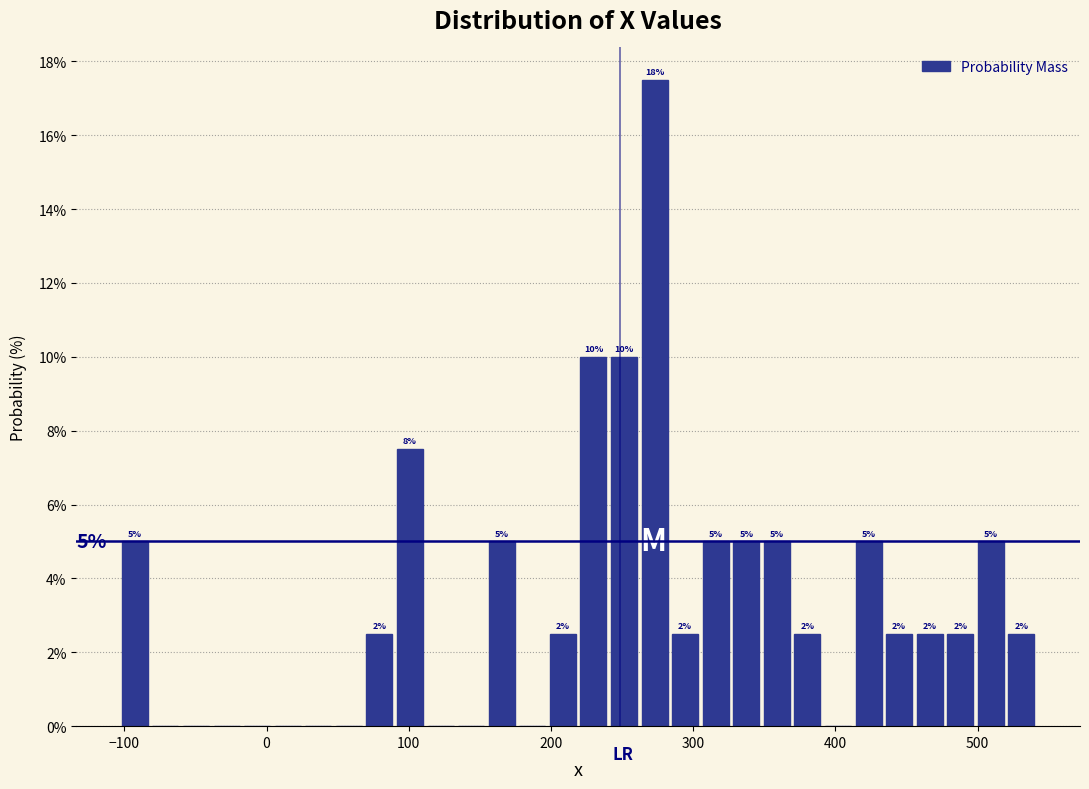

Read against the x-axis, roughly where is the centre of the tallest bar?

270